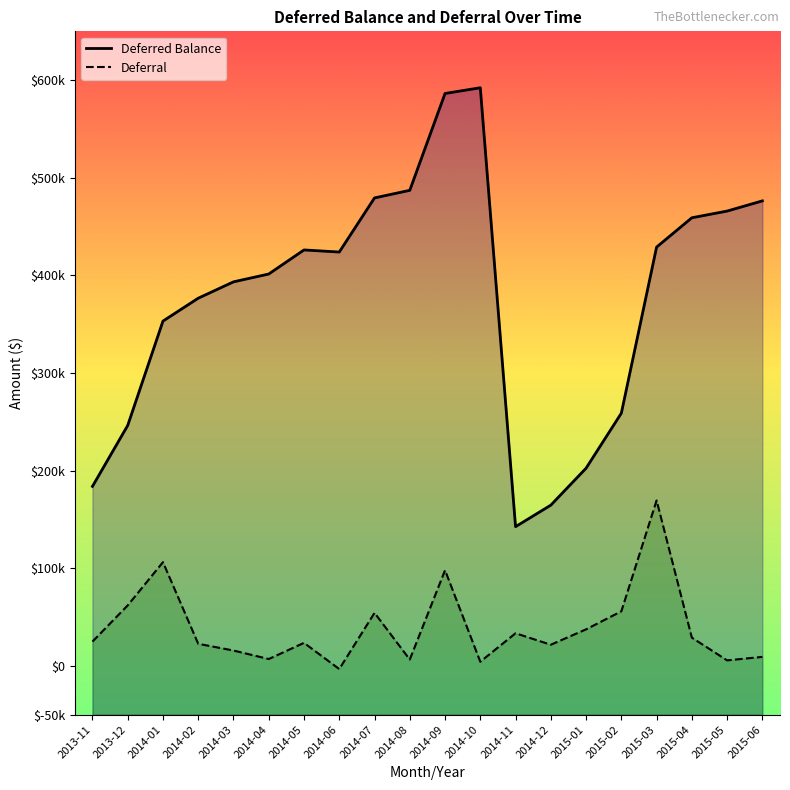

Reading left to right, extract all data points from this chart.

Deferred Balance: 2013-11=183830.4	2013-12=246258.5	2014-01=353163.3	2014-02=376629.2	2014-03=393371.0	2014-04=401405.0	2014-05=426057.0	2014-06=423904.1	2014-07=479345.2	2014-08=487128.3	2014-09=586348.8	2014-10=592205.6	2014-11=142588.6	2014-12=164622.2	2015-01=202475.6	2015-02=258839.4	2015-03=428985.3	2015-04=459014.7	2015-05=465881.7	2015-06=476314.2
Deferral: 2013-11=24828.5	2013-12=61920.7	2014-01=106225.0	2014-02=22585.5	2014-03=15702.2	2014-04=6983.2	2014-05=23544.0	2014-06=-3291.0	2014-07=54271.0	2014-08=6460.0	2014-09=97919.2	2014-10=4238.3	2014-11=33374.8	2014-12=21640.0	2015-01=37399.0	2015-02=55859.0	2015-03=169431.4	2015-04=28883.5	2015-05=5600.0	2015-06=9188.0